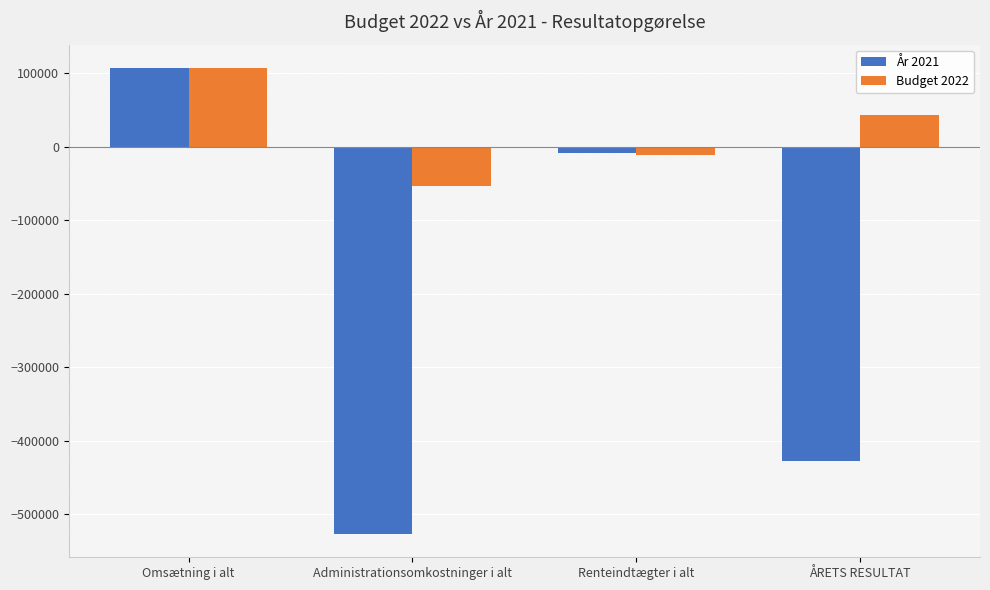

The Budget 2022 series shows 107400.0 at Omsætning i alt. True or false?

True